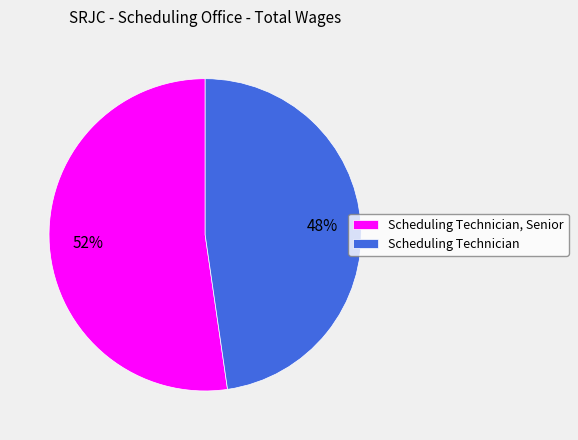

Is it true that Scheduling Technician, Senior is 38% of the pie?

False